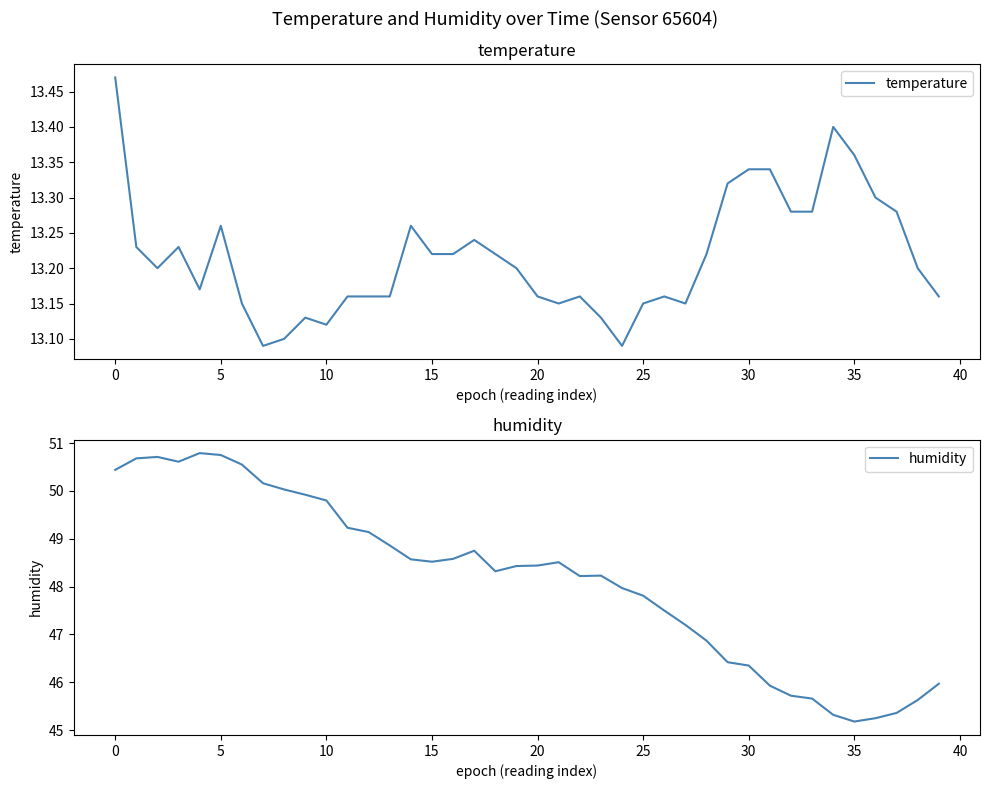

Reading left to right, transcribe all the data shown in this chart.

temperature: 13.5	13.2	13.2	13.2	13.2	13.3	13.2	13.1	13.1	13.1	13.1	13.2	13.2	13.2	13.3	13.2	13.2	13.2	13.2	13.2	13.2	13.2	13.2	13.1	13.1	13.2	13.2	13.2	13.2	13.3	13.3	13.3	13.3	13.3	13.4	13.4	13.3	13.3	13.2	13.2
humidity: 50.4	50.7	50.7	50.6	50.8	50.8	50.5	50.2	50.0	49.9	49.8	49.2	49.1	48.9	48.6	48.5	48.6	48.8	48.3	48.4	48.4	48.5	48.2	48.2	48.0	47.8	47.5	47.2	46.9	46.4	46.4	45.9	45.7	45.7	45.3	45.2	45.2	45.4	45.6	46.0